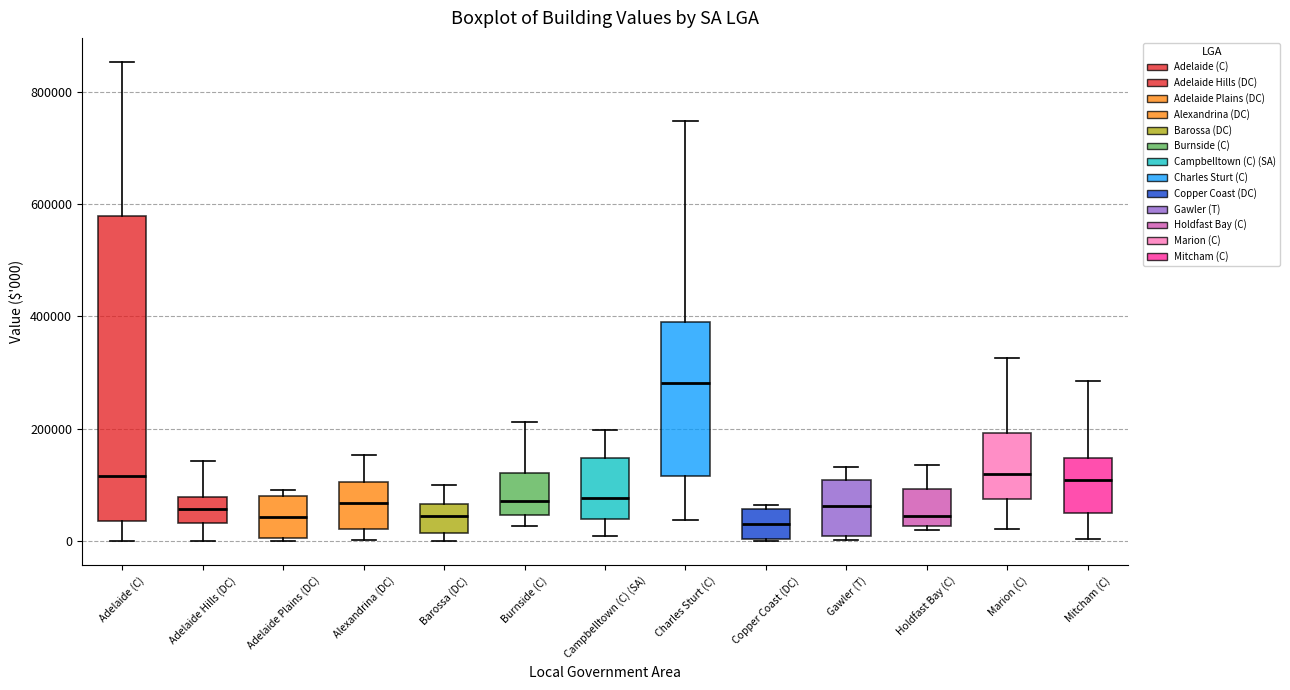

Reading left to right, read every box against the y-axis: the position of its median line, the range the box covers, and the ends of its whiskers. The values are not printed on the chart, so give them approximately, as read against the axis.

Adelaide (C): median 120000, box 40000 to 580000, whiskers 0 to 860000
Adelaide Hills (DC): median 60000, box 40000 to 80000, whiskers 0 to 140000
Adelaide Plains (DC): median 40000, box 0 to 80000, whiskers 0 (just below the box's lower edge) to 100000
Alexandrina (DC): median 60000, box 20000 to 100000, whiskers 0 to 160000
Barossa (DC): median 40000, box 20000 to 60000, whiskers 0 to 100000
Burnside (C): median 80000, box 40000 to 120000, whiskers 20000 to 220000
Campbelltown (C) (SA): median 80000, box 40000 to 140000, whiskers 20000 to 200000
Charles Sturt (C): median 280000, box 120000 to 400000, whiskers 40000 to 740000
Copper Coast (DC): median 40000, box 0 to 60000, whiskers 0 to 60000 (just above the box's upper edge)
Gawler (T): median 60000, box 0 to 100000, whiskers 0 (just below the box's lower edge) to 140000
Holdfast Bay (C): median 40000, box 20000 to 100000, whiskers 20000 (just below the box's lower edge) to 140000
Marion (C): median 120000, box 80000 to 200000, whiskers 20000 to 320000
Mitcham (C): median 120000, box 60000 to 140000, whiskers 0 to 280000